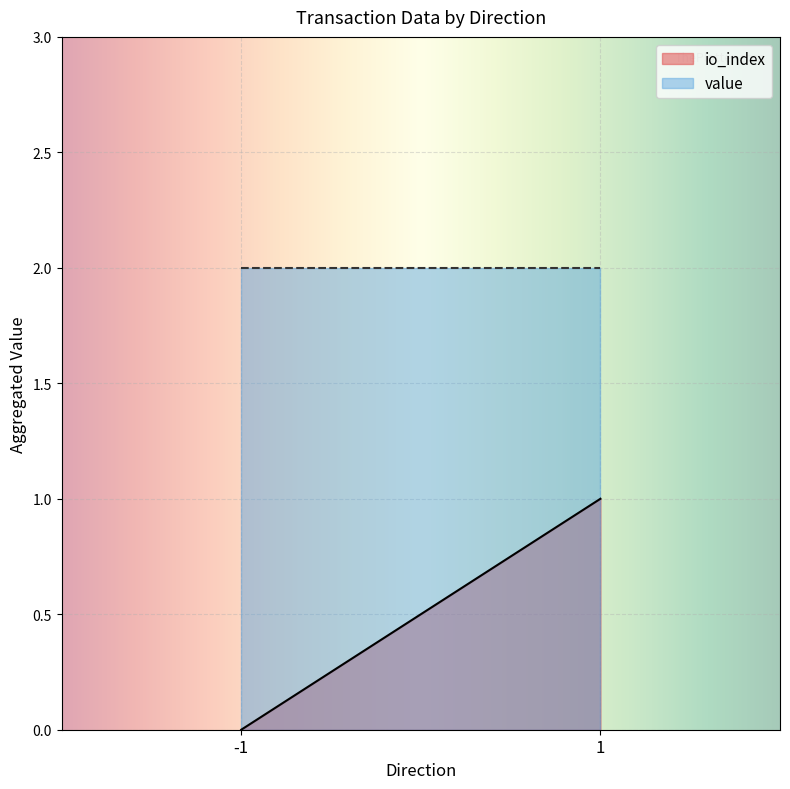

Which category has the lowest value across all series?

-1